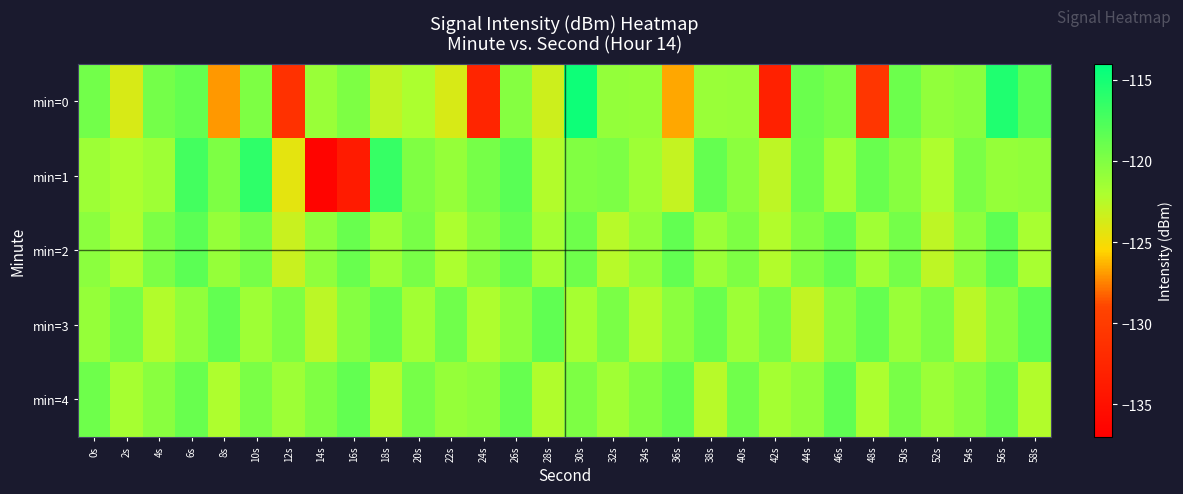

Rank the series by their maximum value, from lowest to highest.

min=4, min=3, min=2, min=1, min=0